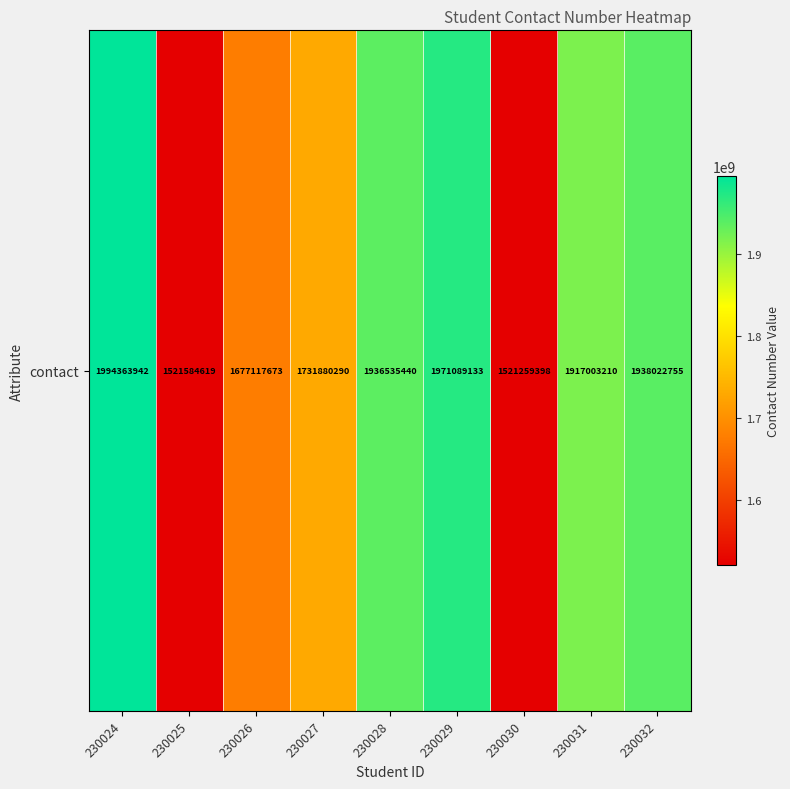

The chart shows a value of 3025748472 at 230031. True or false?

False